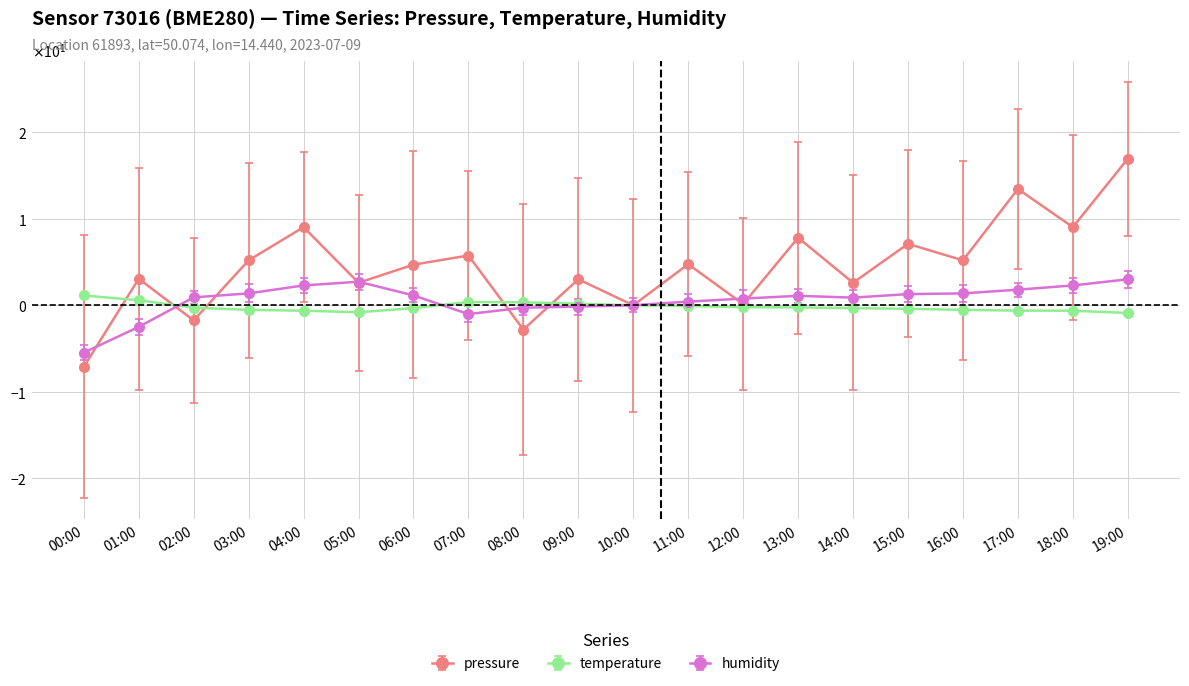

What is the approximate value of humidity at 04:00?

2.3